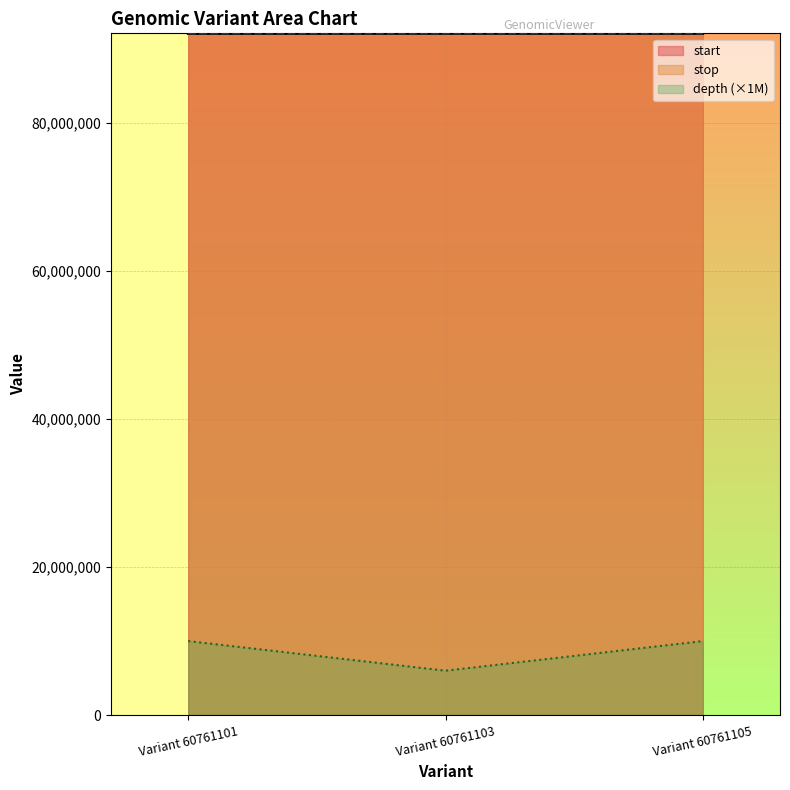

At which category does the chart reach its minimum across all series?

Variant 60761103